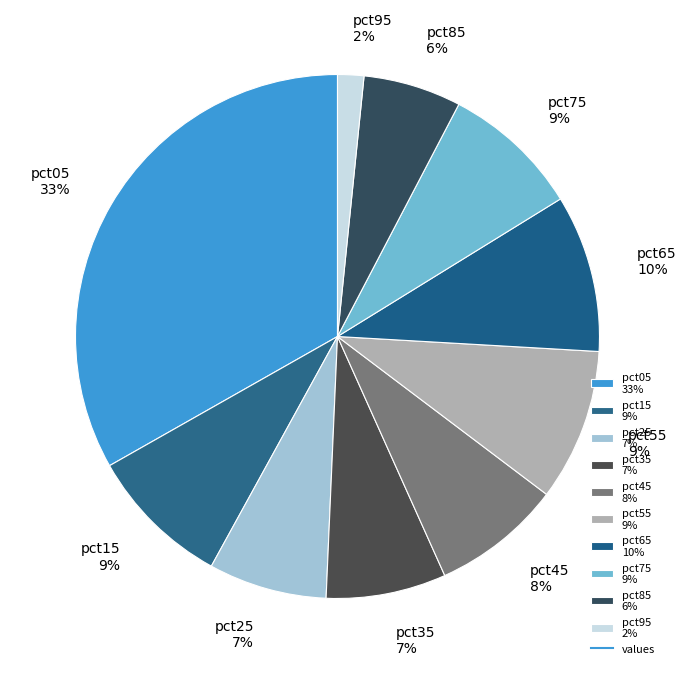

Which has a higher value, pct95 2% or pct75 9%?

pct75 9%